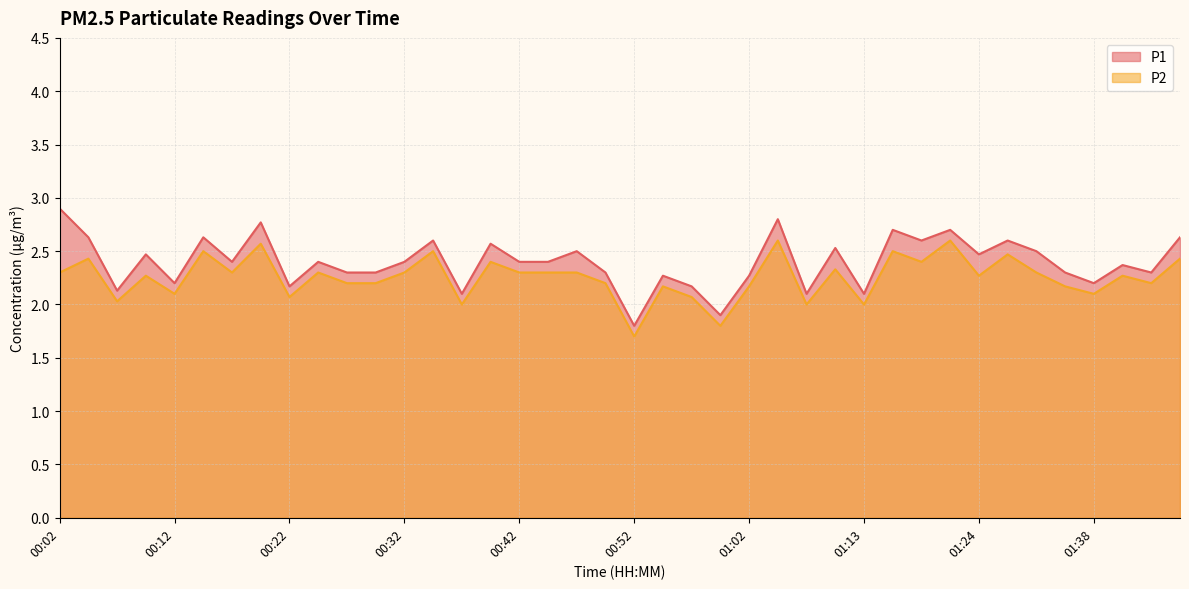

In P1, how many points are lower than both neighbors (excluding endpoints)?

13